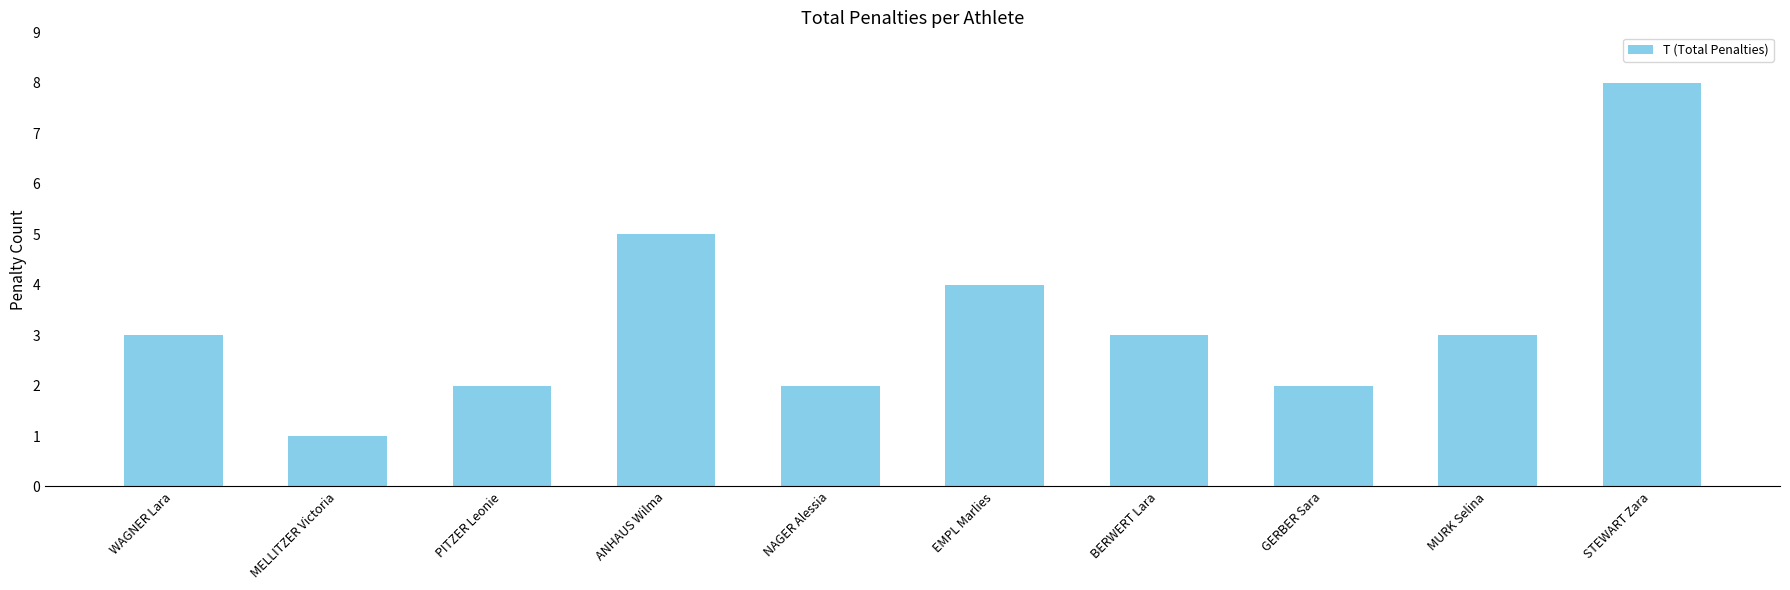

What is the average value?

3